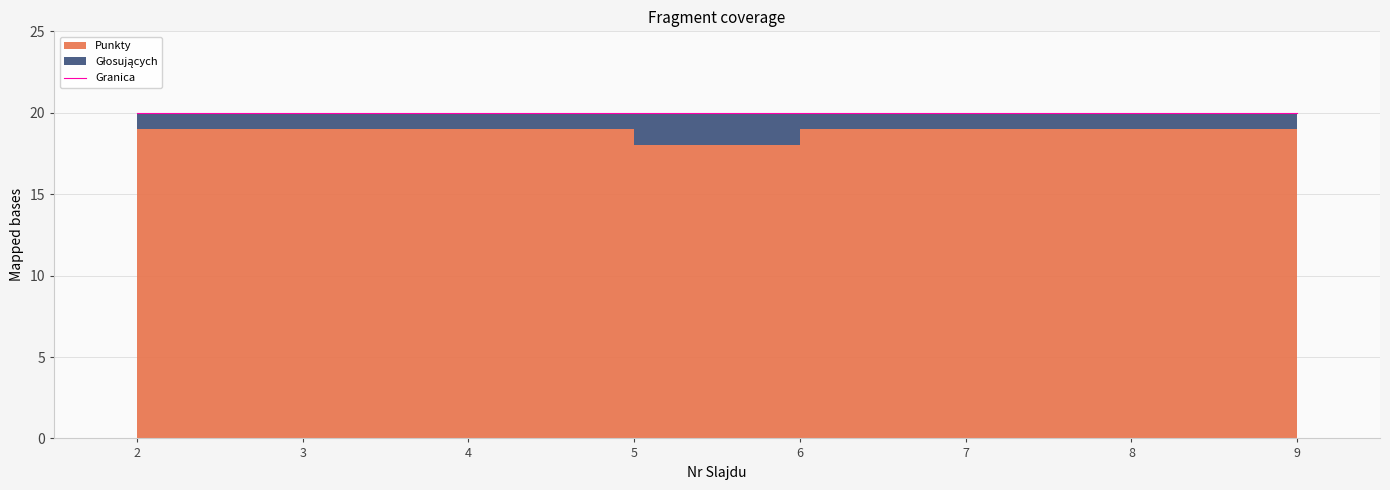

The value of Punkty at 7 is 9. True or false?

False